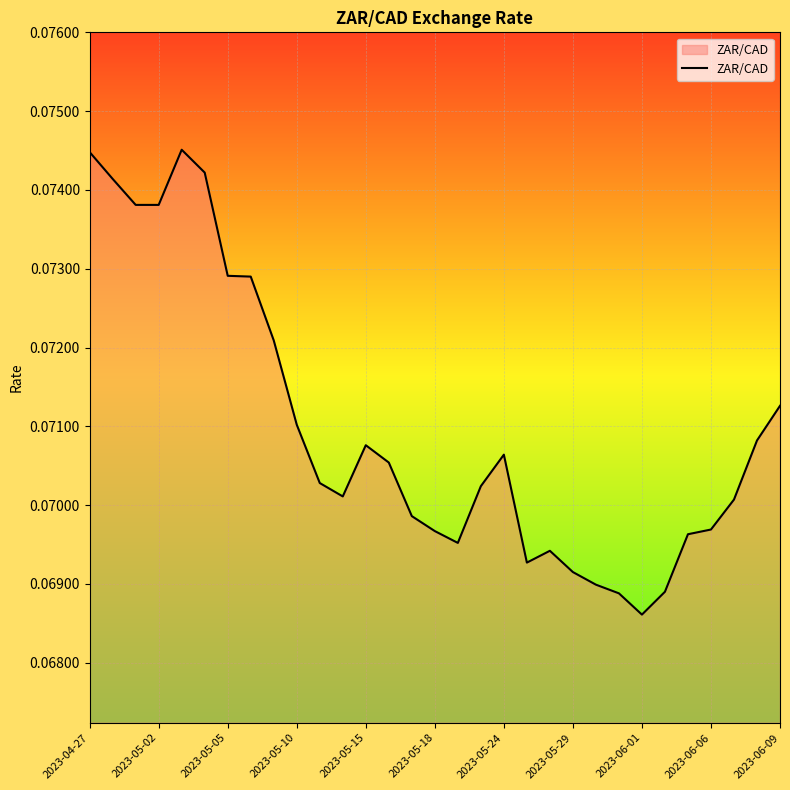

True or false: the data has more than 0 interior local peaks.

True